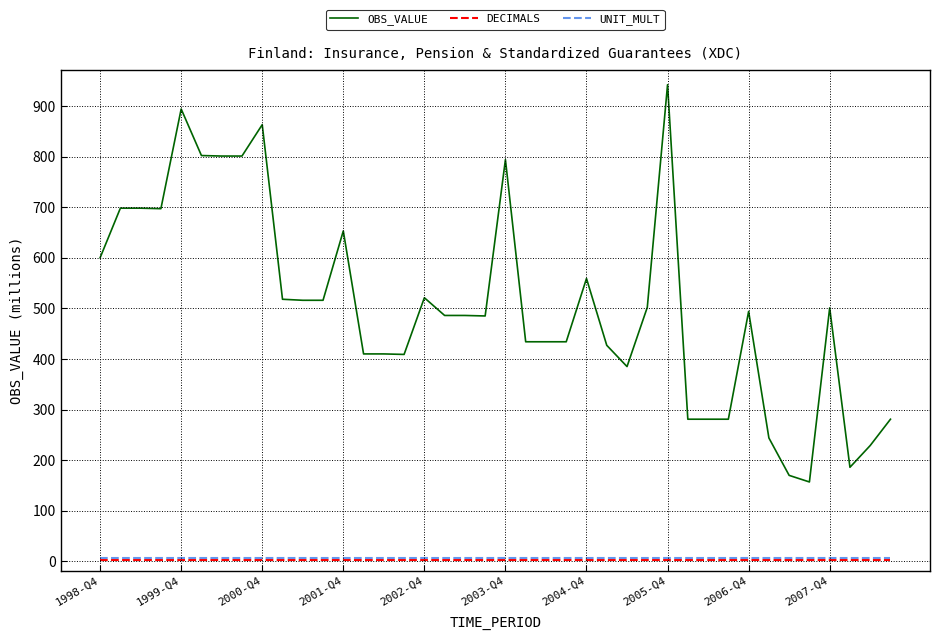

Which series has the largest range (max minus min)?

OBS_VALUE